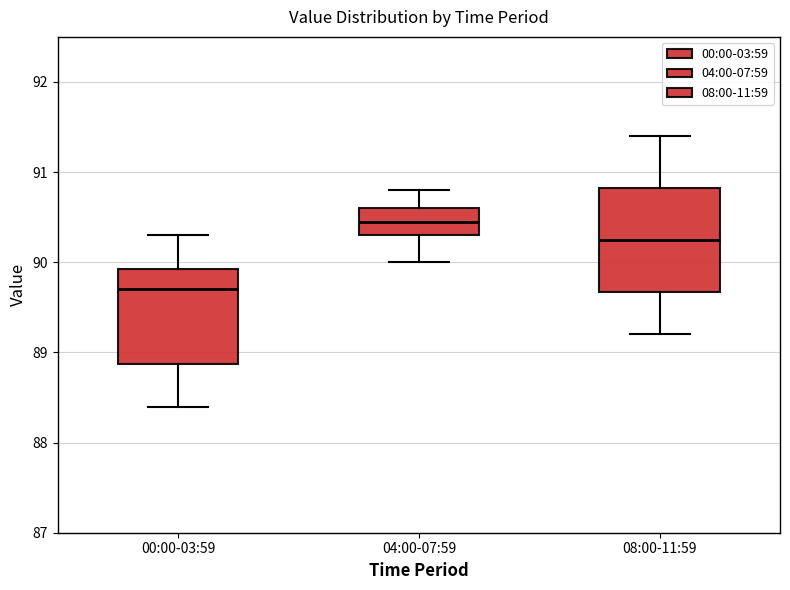

Which box's median line is the lowest?

00:00-03:59